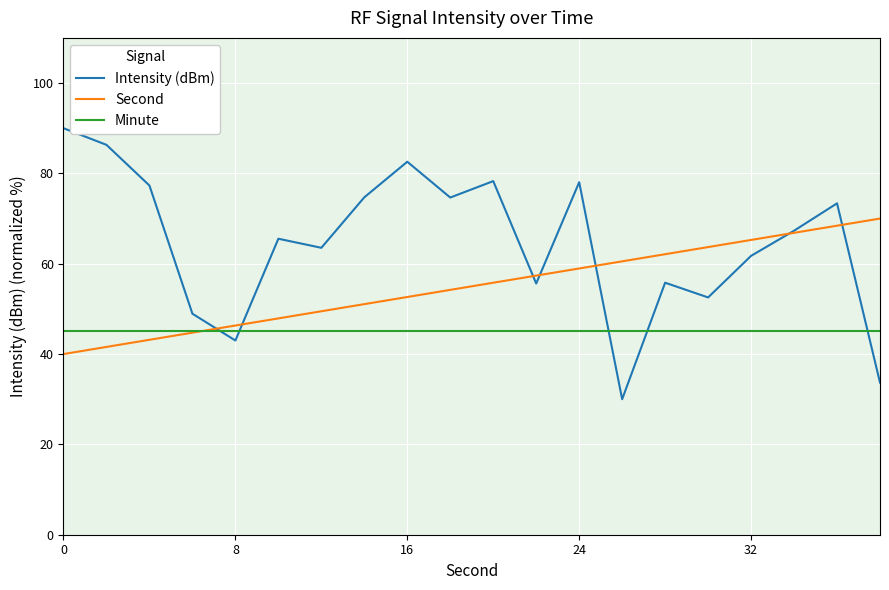

Which series has the largest range (max minus min)?

Intensity (dBm)